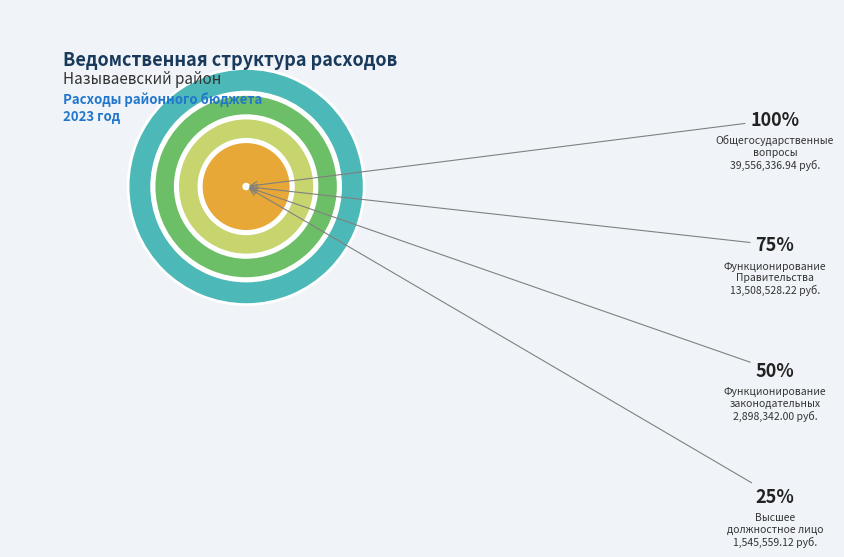

Which slice is the largest?

Общегосударственные вопросы